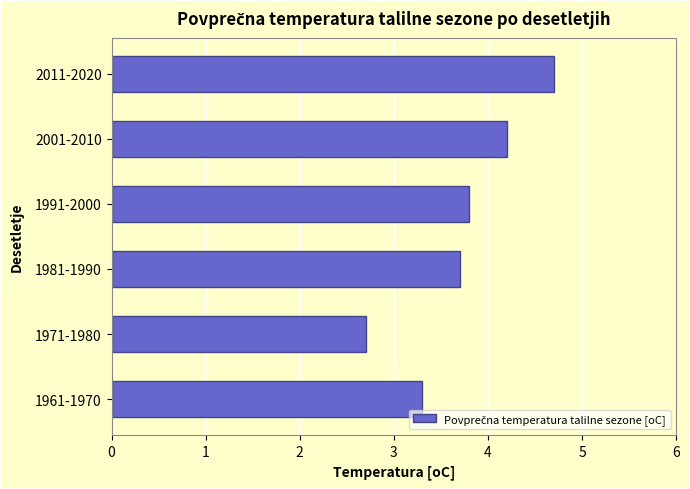

What is the smallest value displayed?

2.7